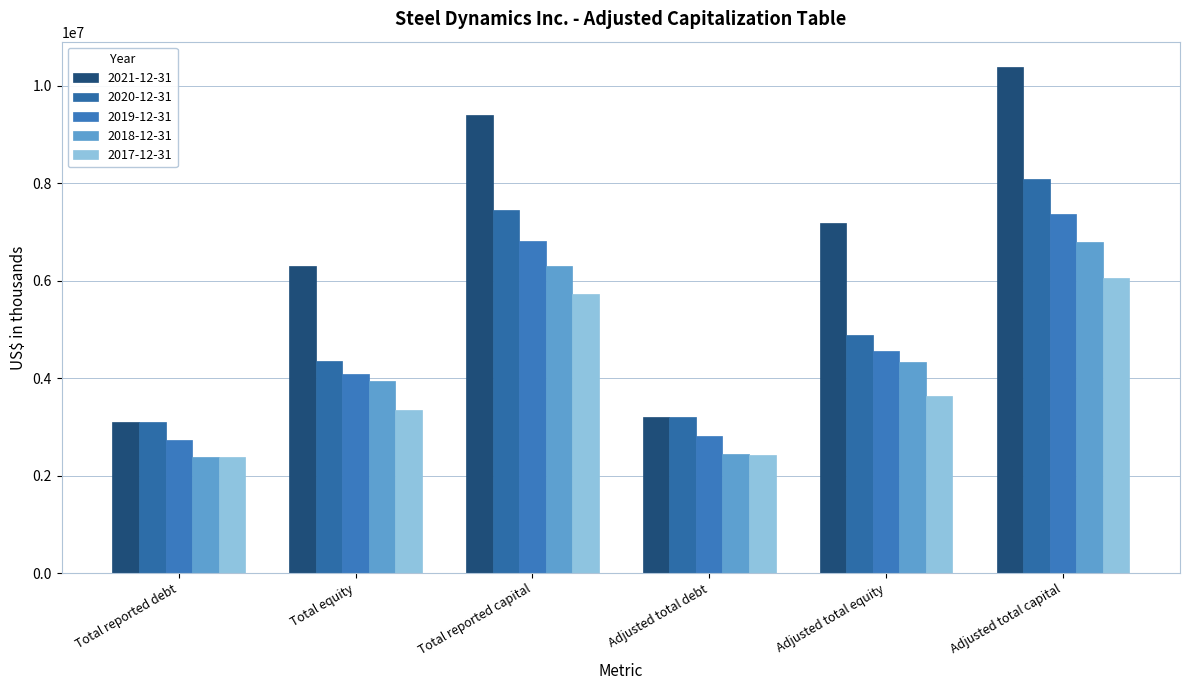

Rank the series at Adjusted total equity from highest to lowest value.

2021-12-31, 2020-12-31, 2019-12-31, 2018-12-31, 2017-12-31